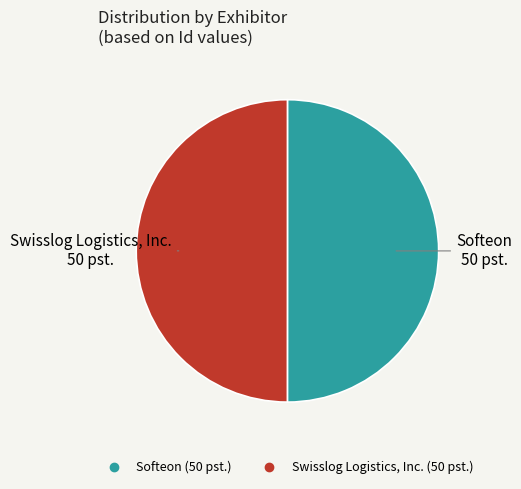

True or false: Swisslog Logistics, Inc. accounts for 50% of the total.

True